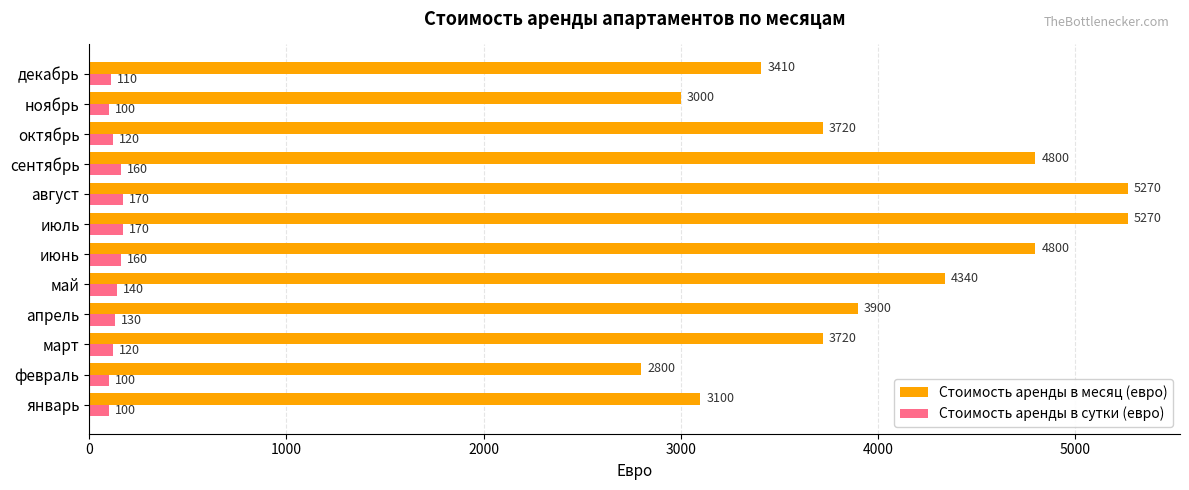

How many distinct data groups are displayed?

2